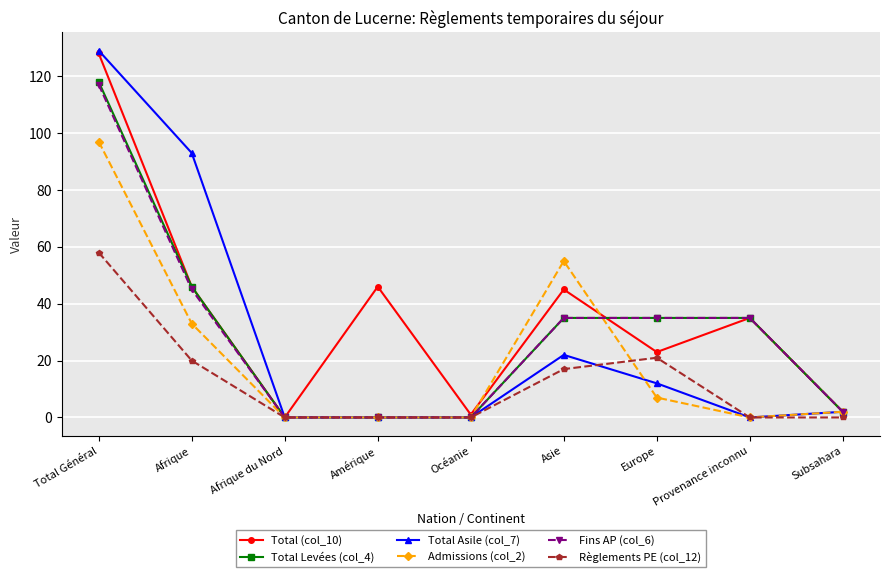

How many data points in Total (col_10) are less than 35?

4